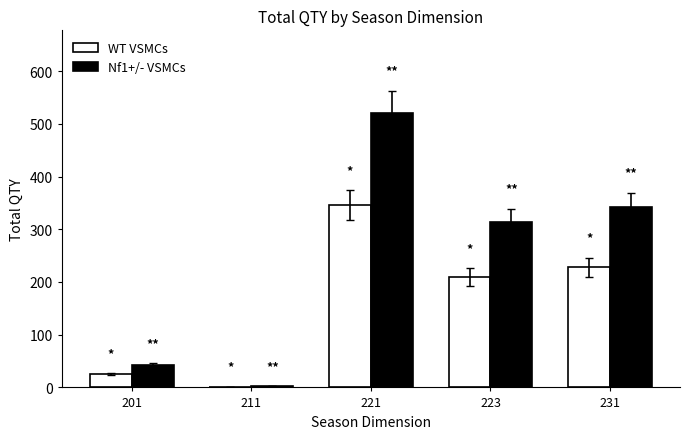

Which category has the highest value across all series?

221